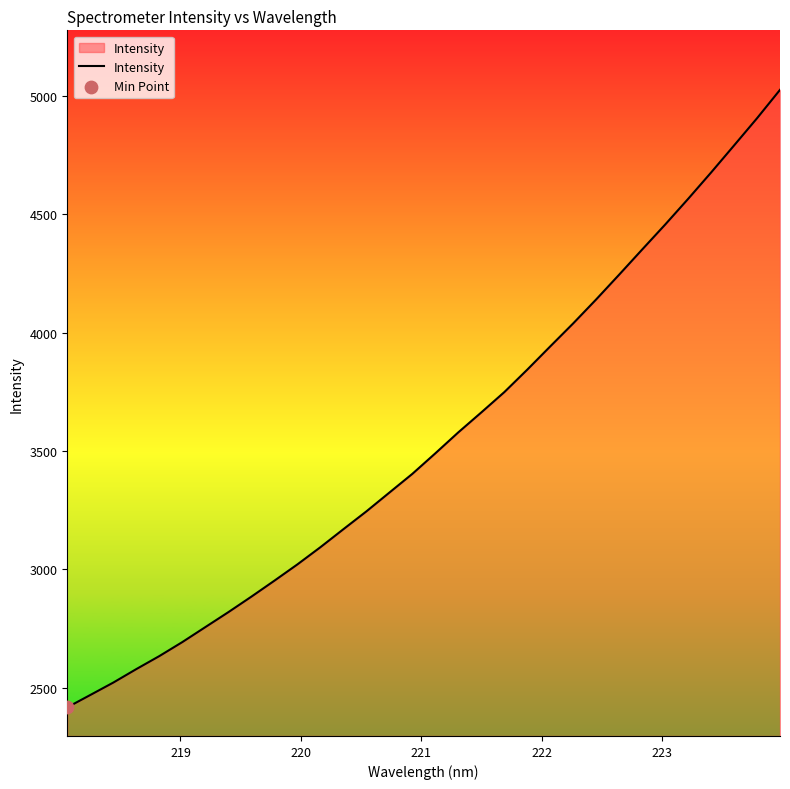

What is the smallest value displayed?

2417.7